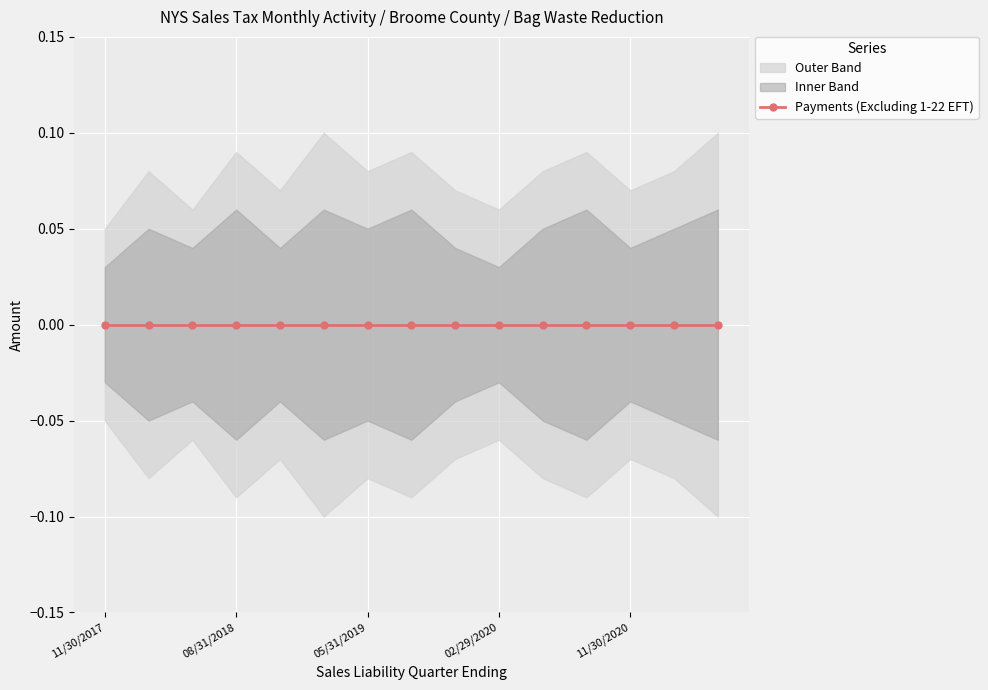

True or false: Payments (Excluding 1-22 EFT) and lower_band cross at least once.

False